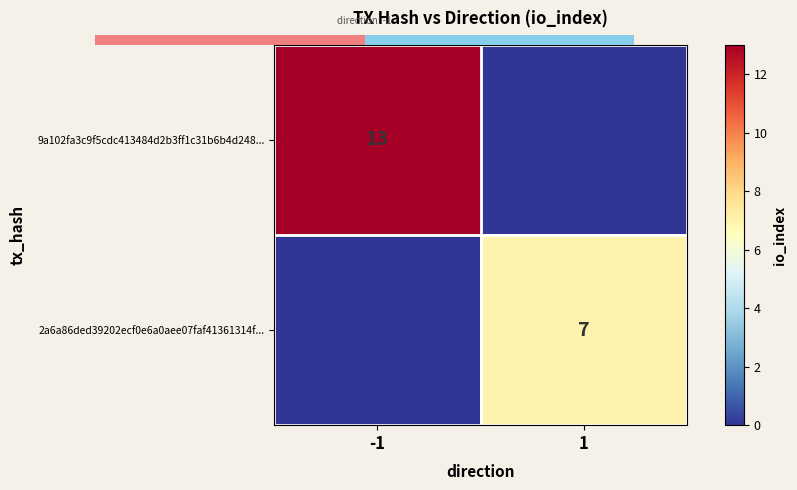

What is the sum of the 9a102fa3c9f5cdc413484d2b3ff1c31b6b4d248... values at 1 and -1?

13